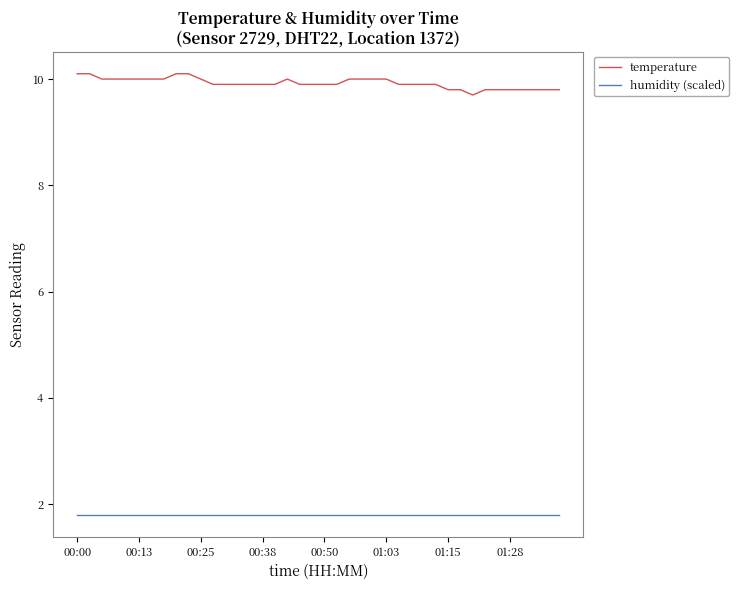

What is the maximum value shown in the chart?

10.1